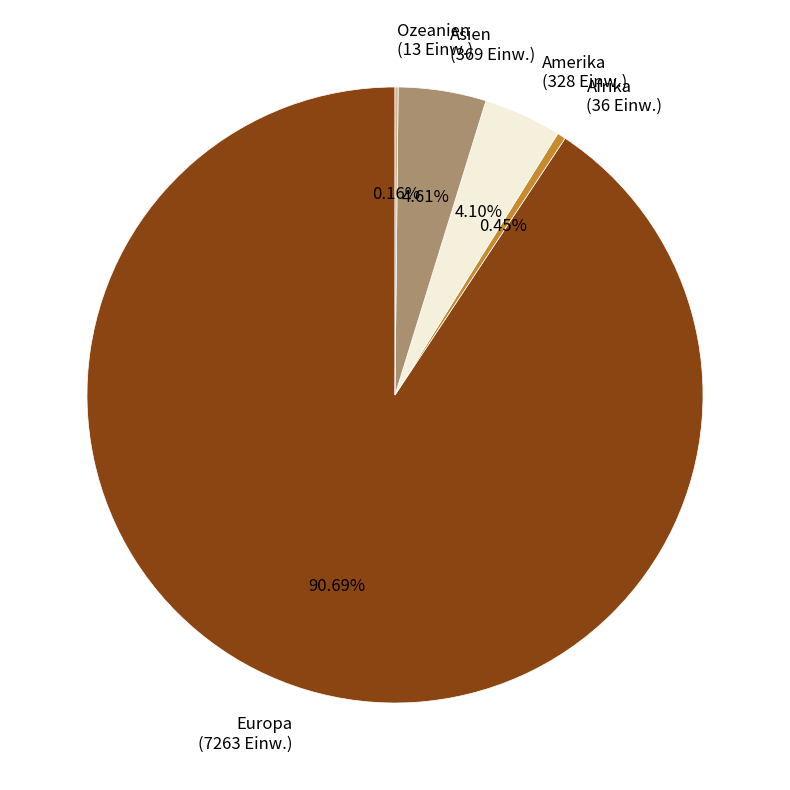

Between Europa (7263 Einw.) and Amerika (328 Einw.), which is larger?

Europa (7263 Einw.)